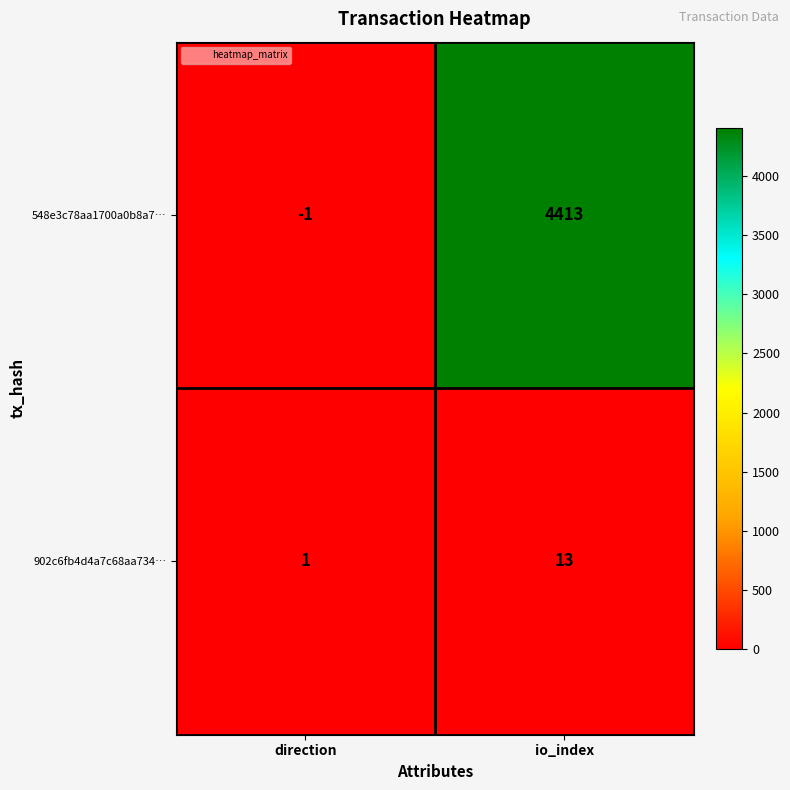

Which label corresponds to the smallest value in the chart?

direction